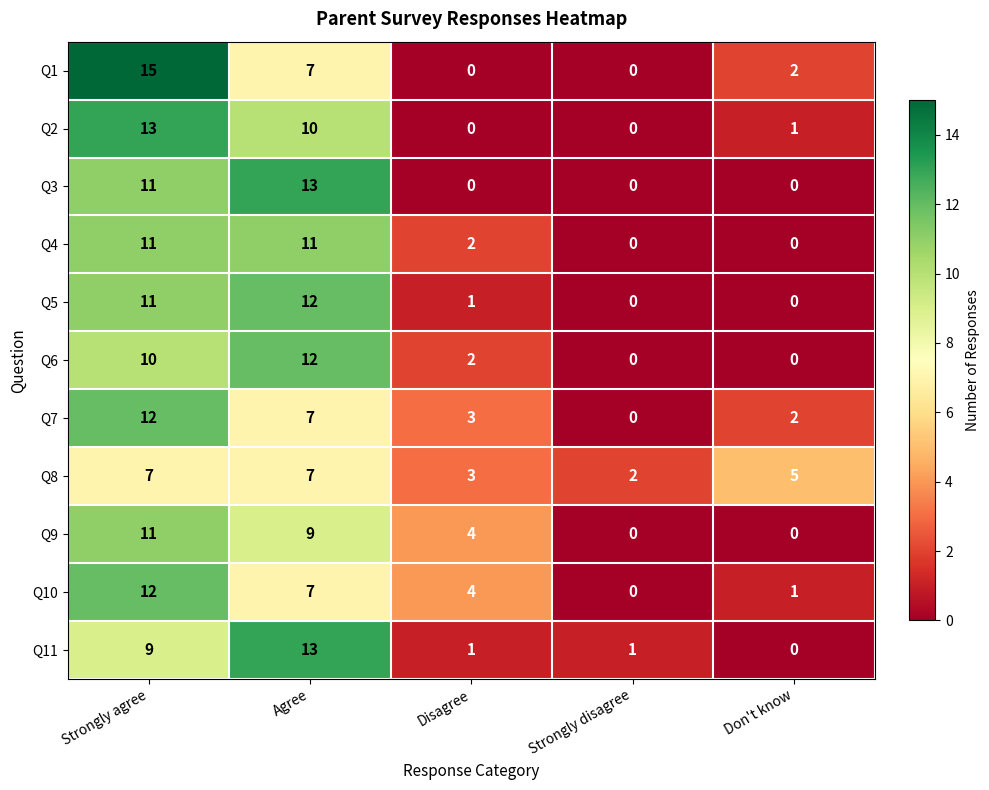

List the labels in order of Q10 value, smallest first.

Strongly disagree, Don't know, Disagree, Agree, Strongly agree